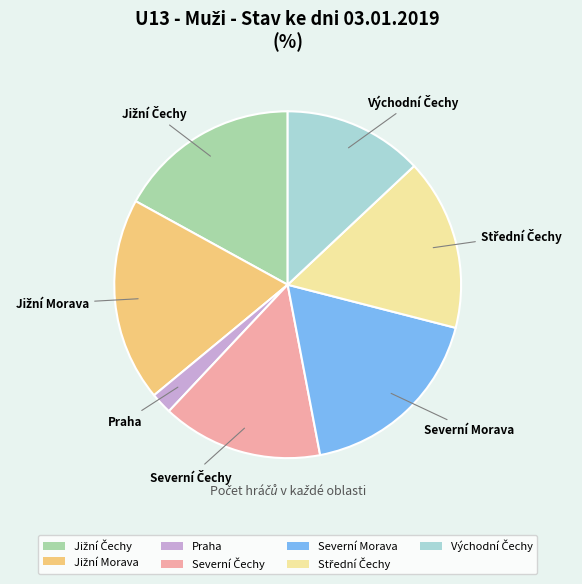

Is there a majority slice in this chart?

No